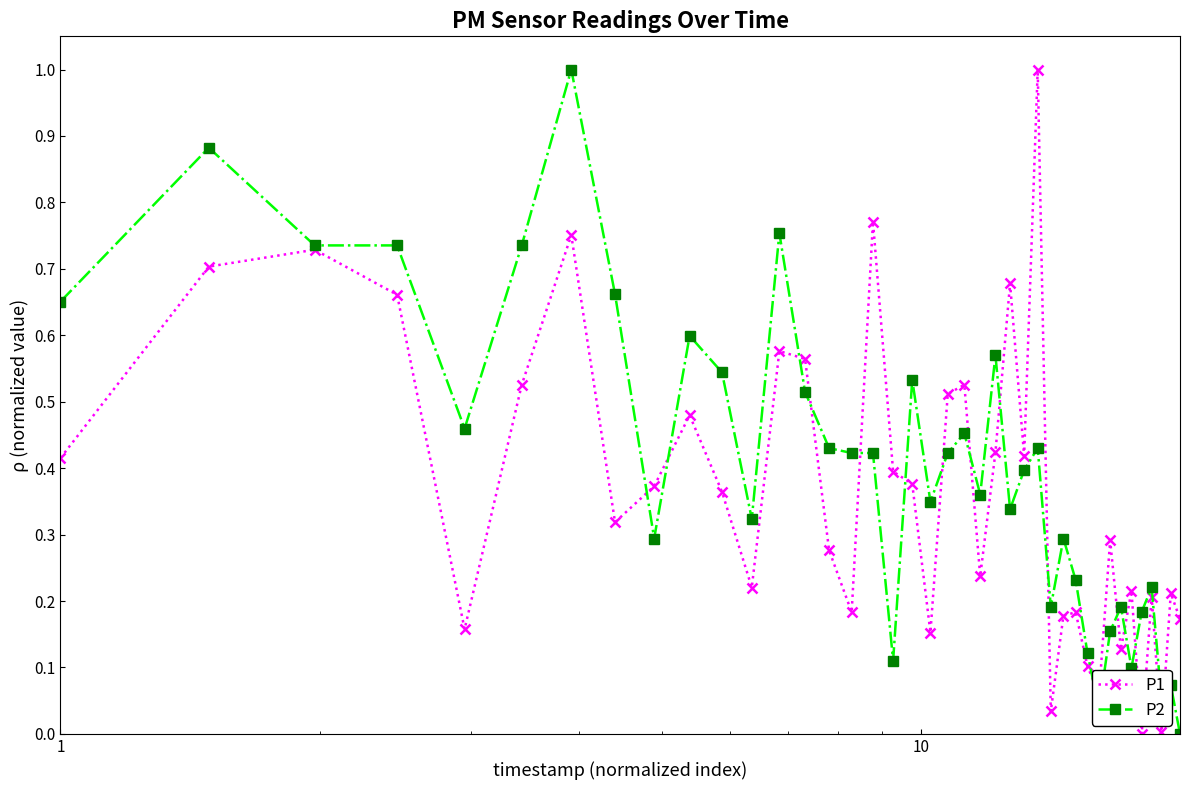

What is the value of the P1 point at the 27th from the left?

1.0